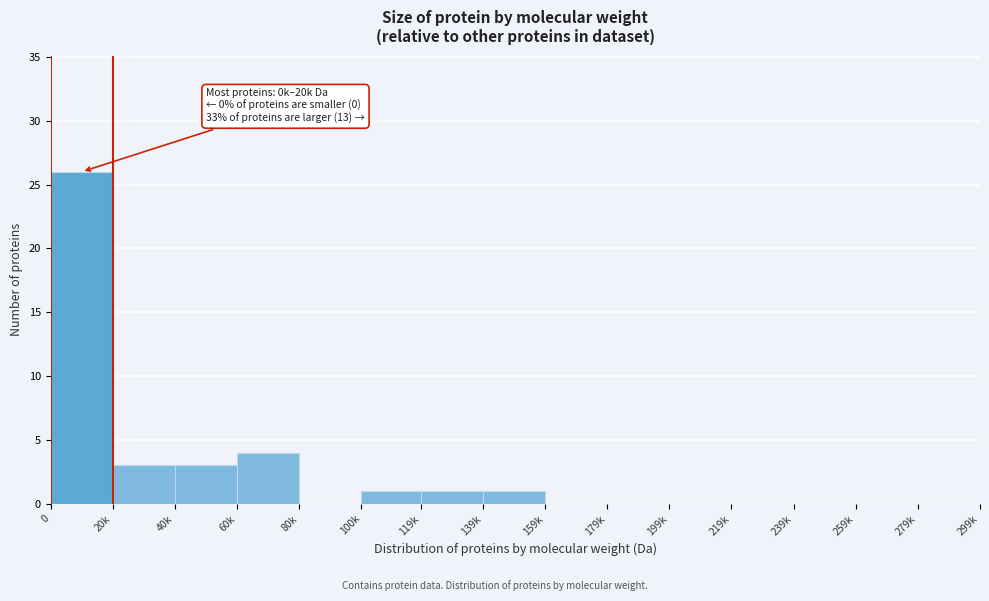

Reading left to right, list all the values displayed in this chart.

0=26	20k=3	40k=3	60k=4	80k=0	100k=1	119k=1	139k=1	159k=0	179k=0	199k=0	219k=0	239k=0	259k=0	279k=0